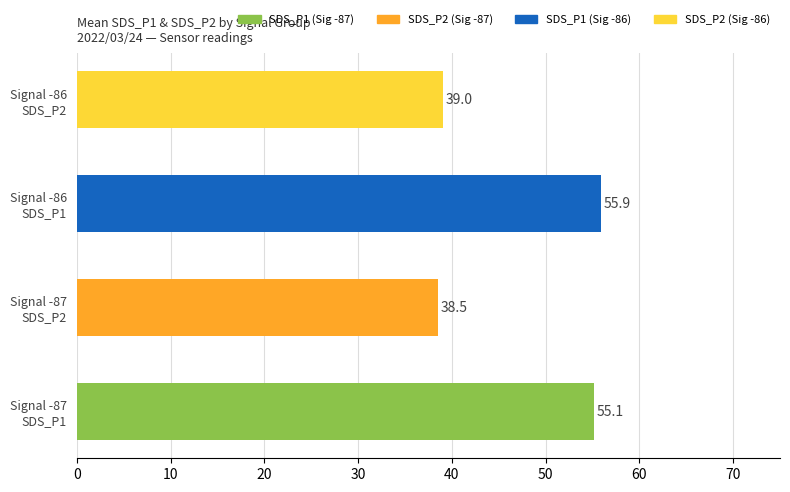

What is the difference between the maximum and second lowest values?

16.9